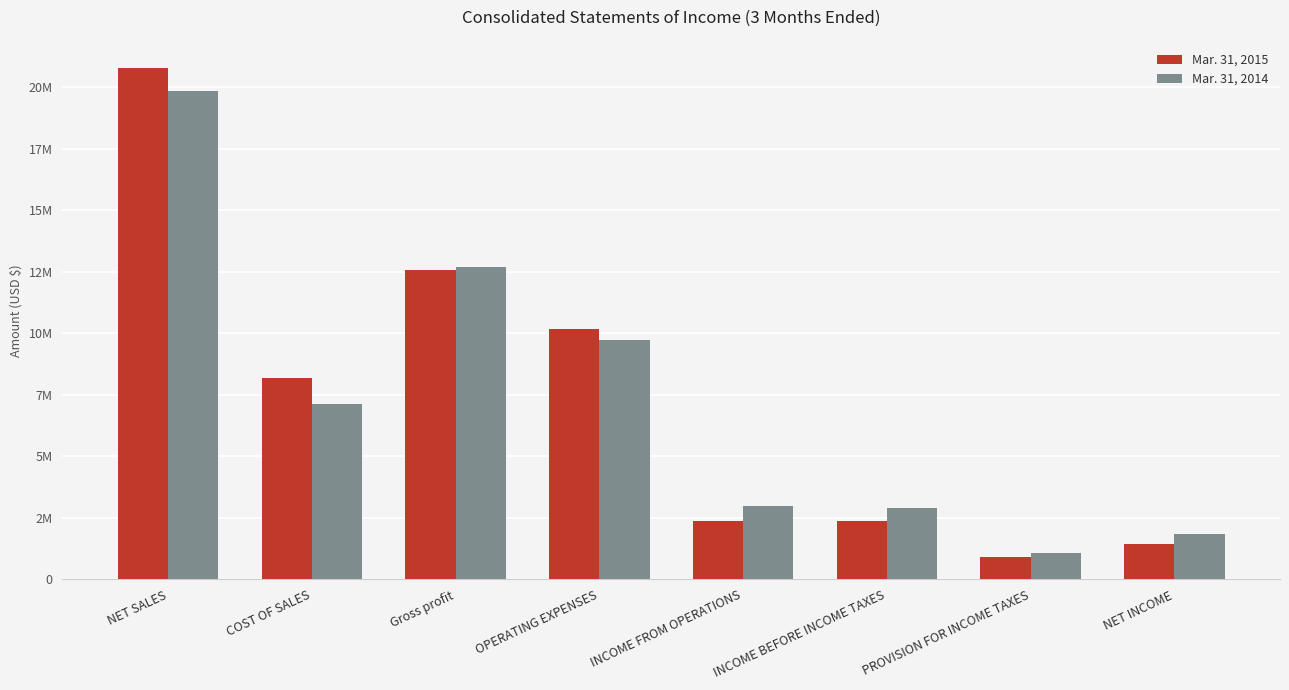

The value of Mar. 31, 2014 at NET INCOME is 2650573. True or false?

False